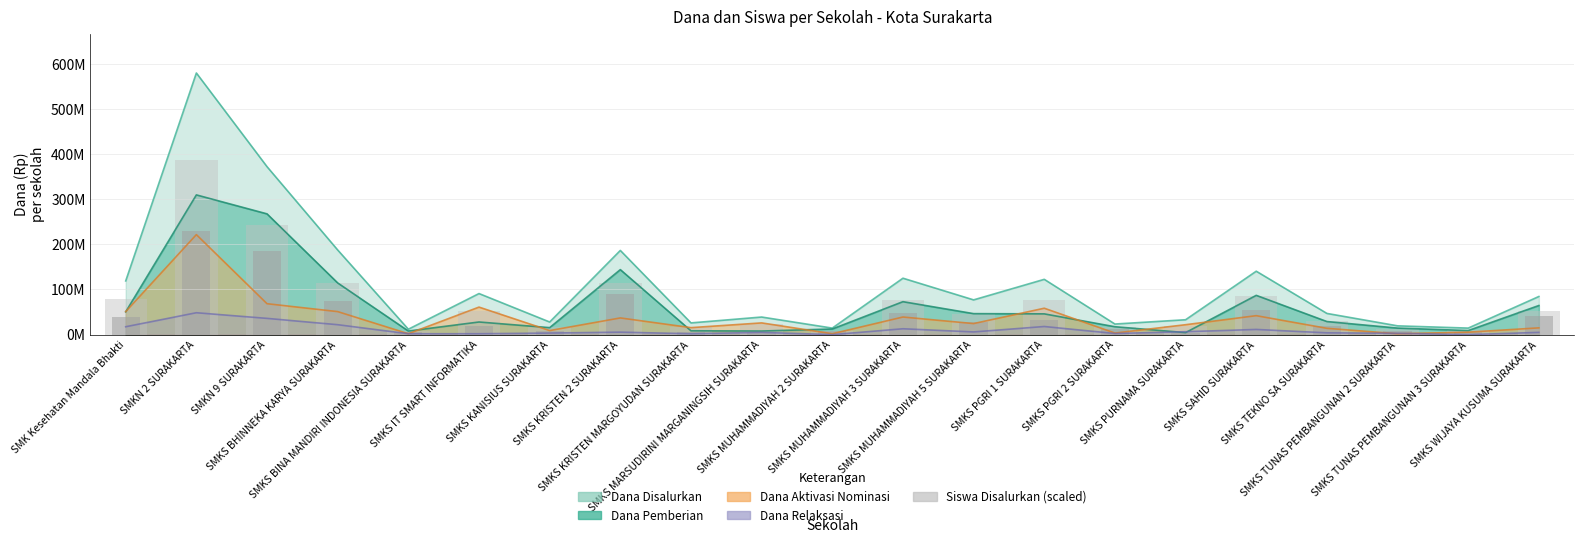

How many data points does each series have?

21